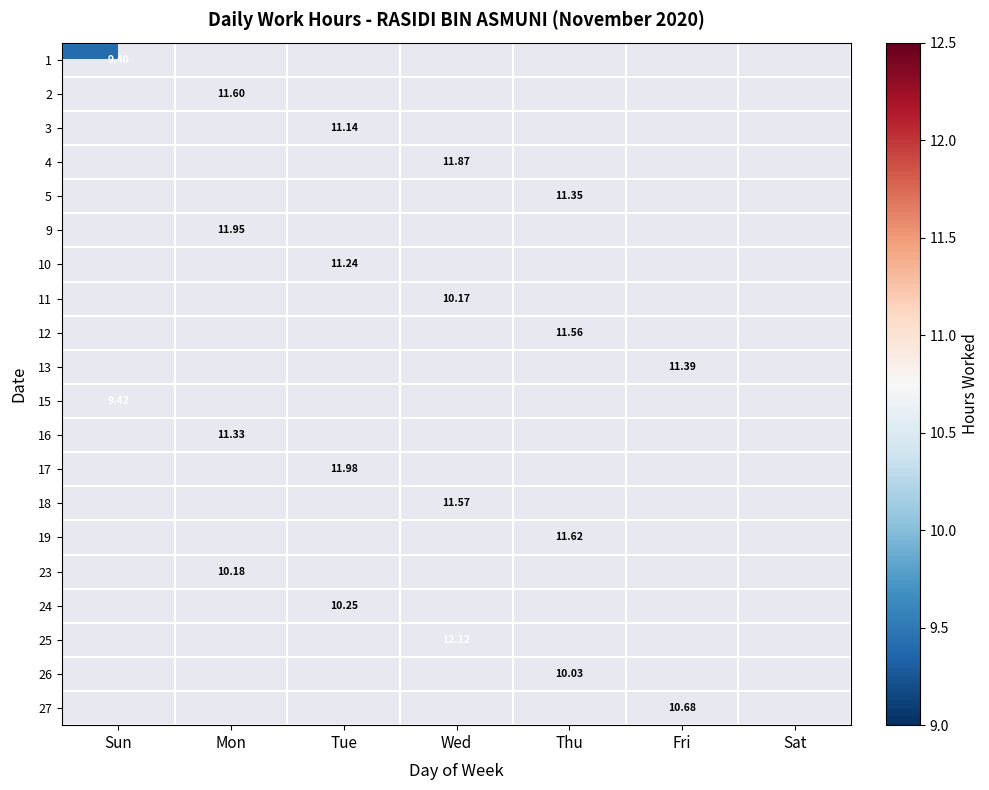

What is the lowest value of the 1 series?

9.4